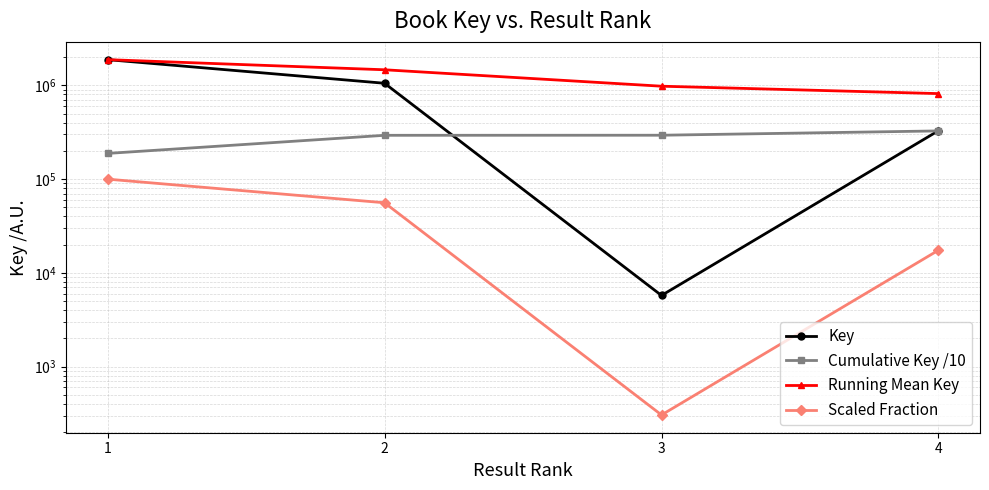

Between 2 and 4, which series saw the biggest shift?

Key